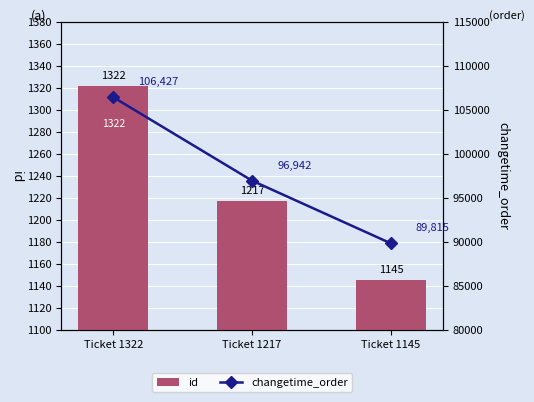

How many series are shown in this chart?

2